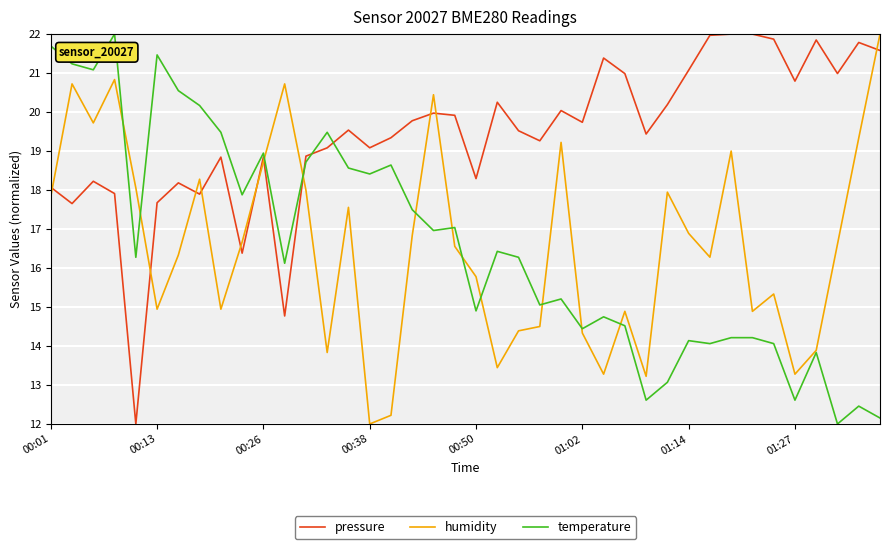

What is the maximum value for temperature?

22.0